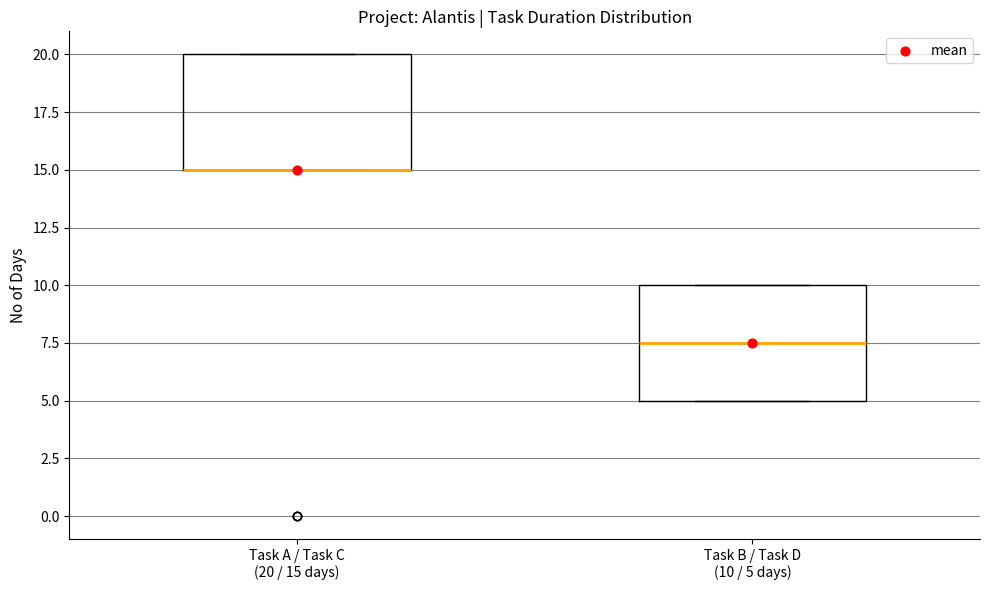

Where is the lower edge of the box for Task A / Task C (20 / 15 days) on the y-axis? The values are not printed on the chart, so give them approximately, as read against the axis.

15.0